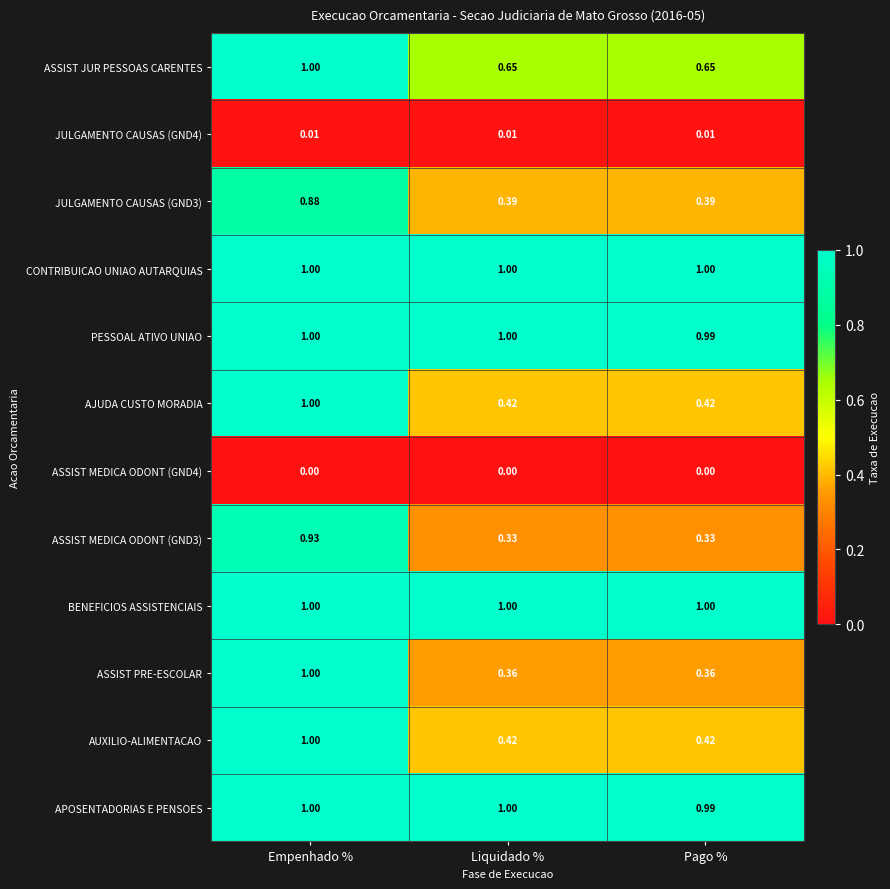

Which category has the highest value in the JULGAMENTO CAUSAS (GND3) series?

Empenhado %